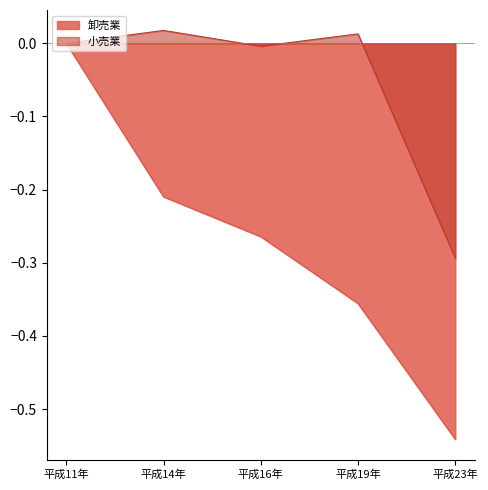

What is the spread (max minus min) of values at 平成14年?

0.2